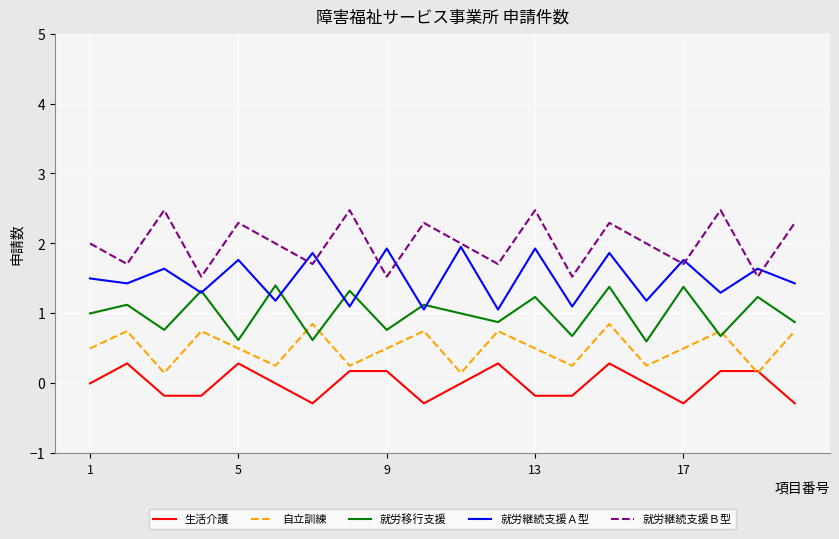

Which series has the largest total across all categories?

就労継続支援Ｂ型